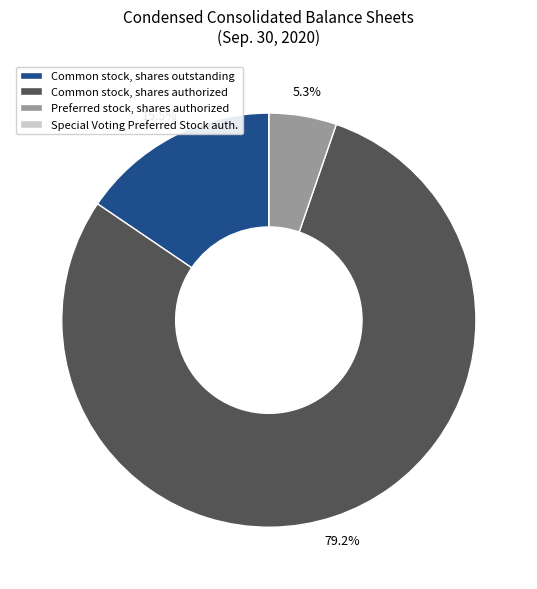

Is there a majority slice in this chart?

Yes